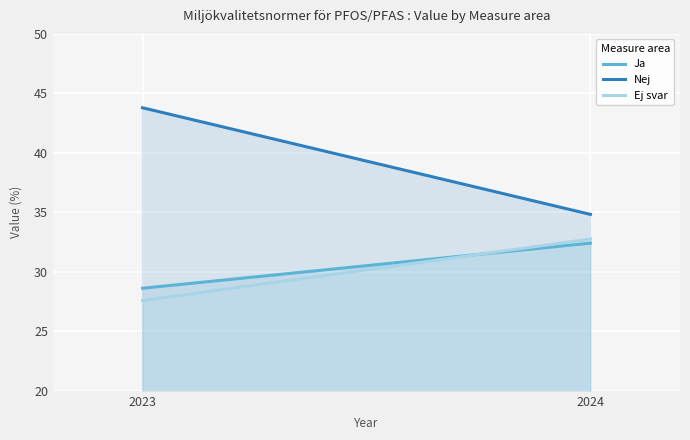

Reading left to right, extract all data points from this chart.

Ja: 2023=28.6	2024=32.4
Nej: 2023=43.8	2024=34.8
Ej svar: 2023=27.6	2024=32.8